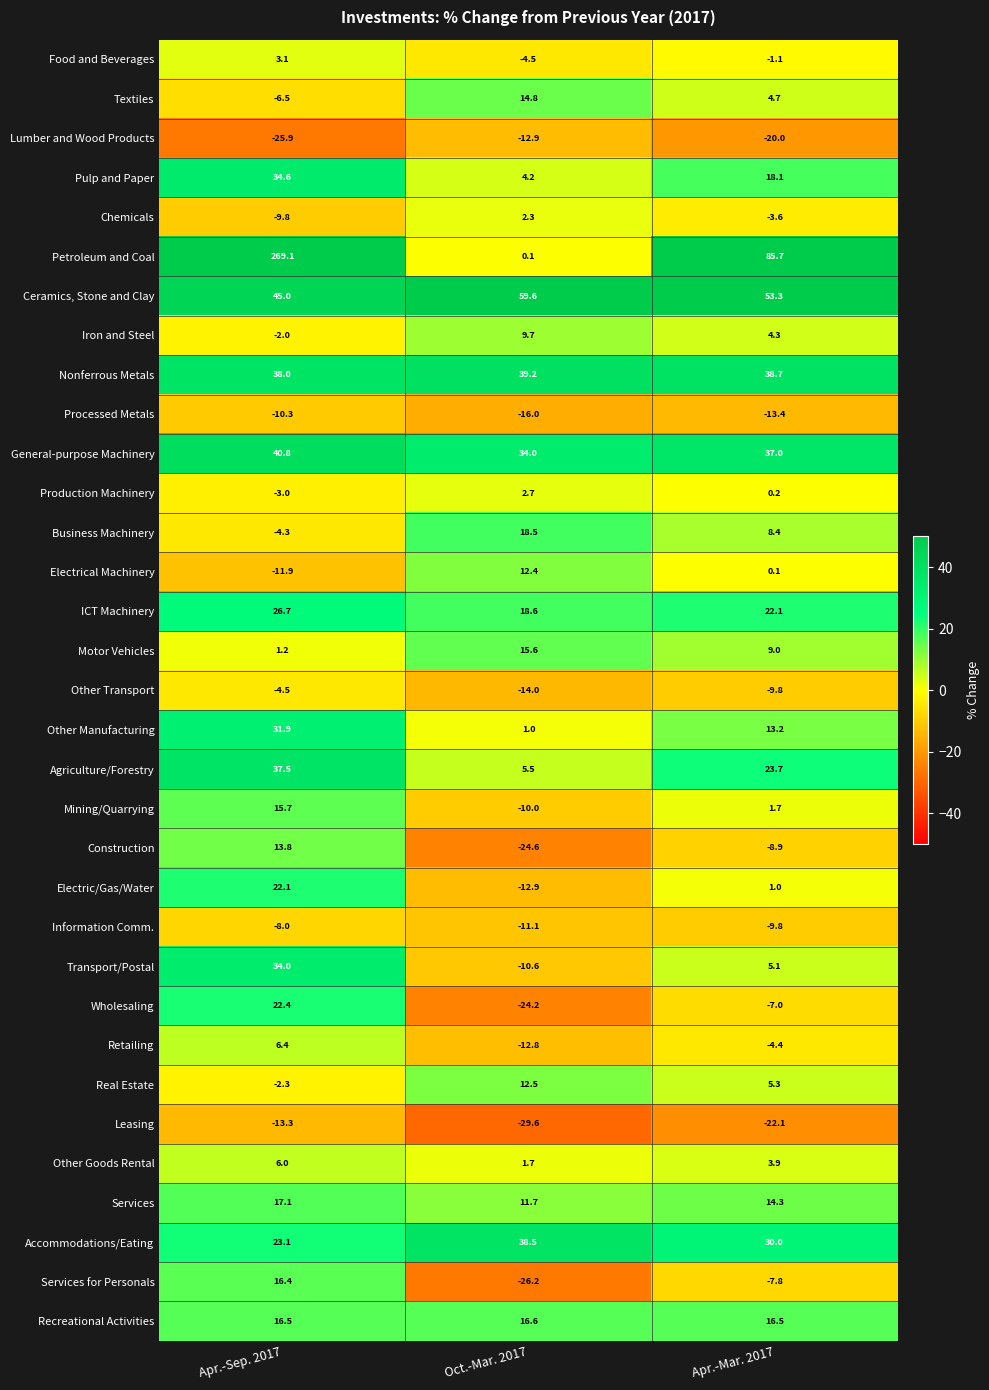

What is the minimum value shown in the chart?

-29.6